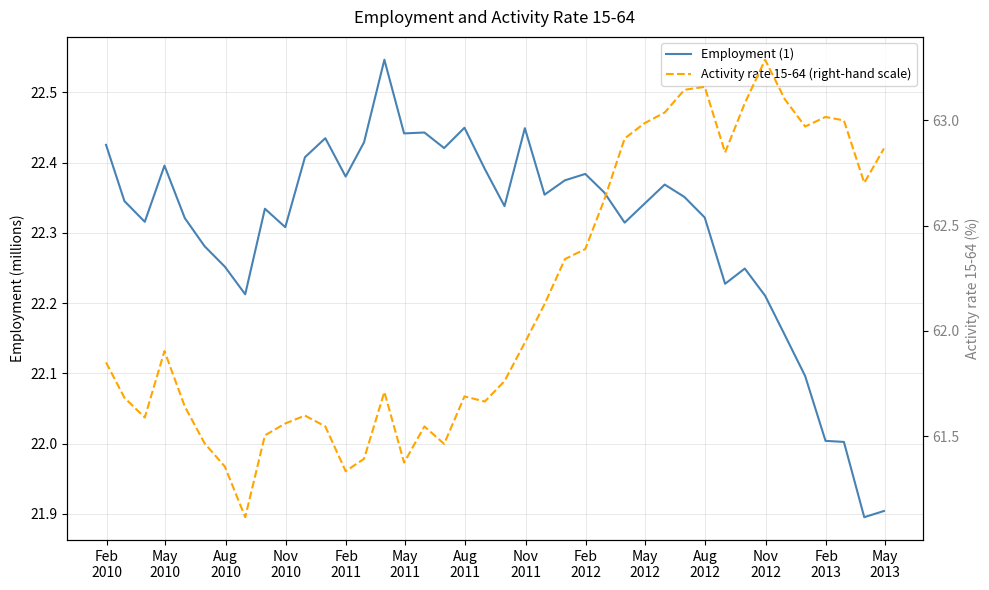

How many interior local peaks does the Employment (1) series have?

10